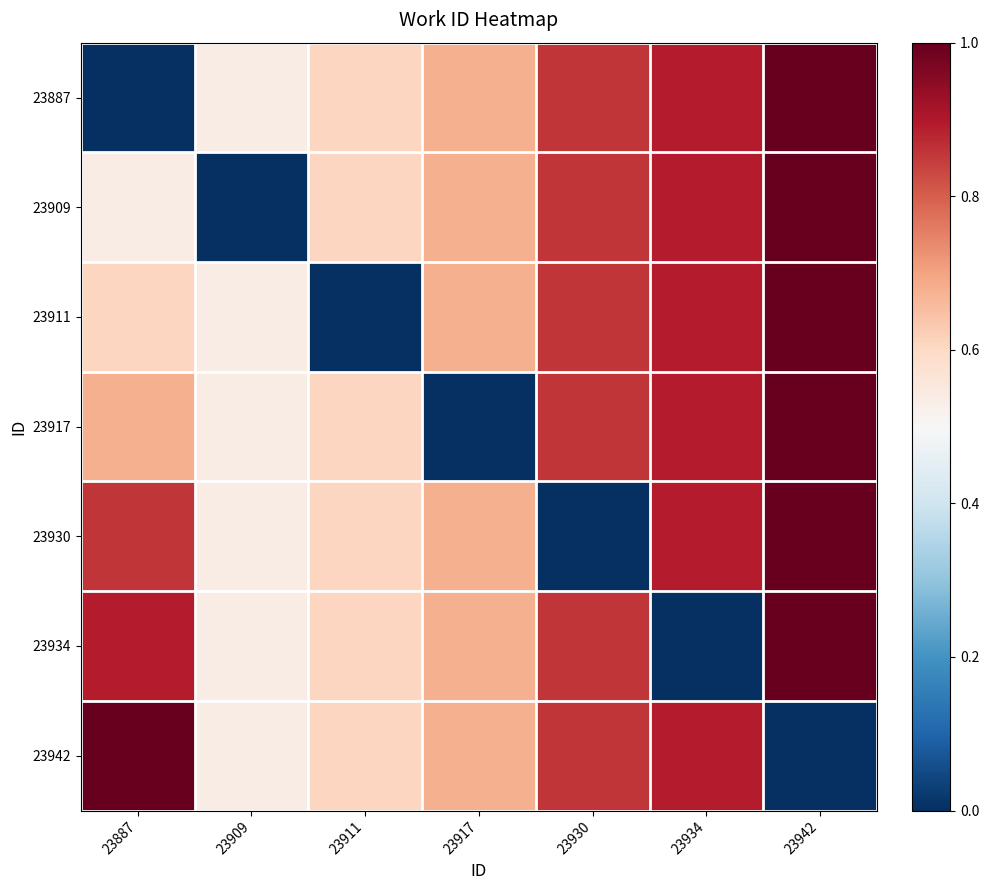

Count the number of categories in the chart.

7